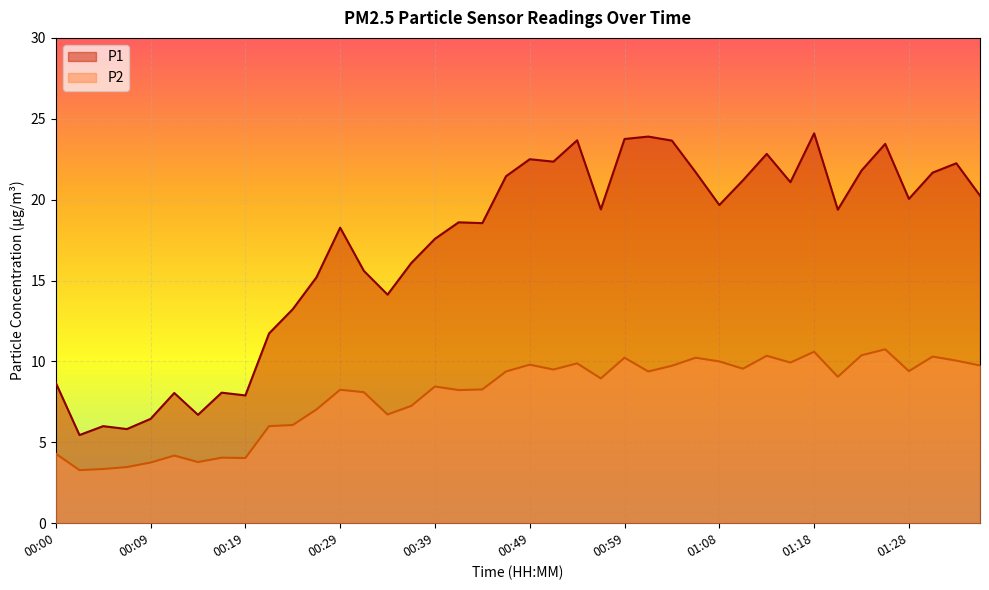

Which series has the widest spread of values?

P1